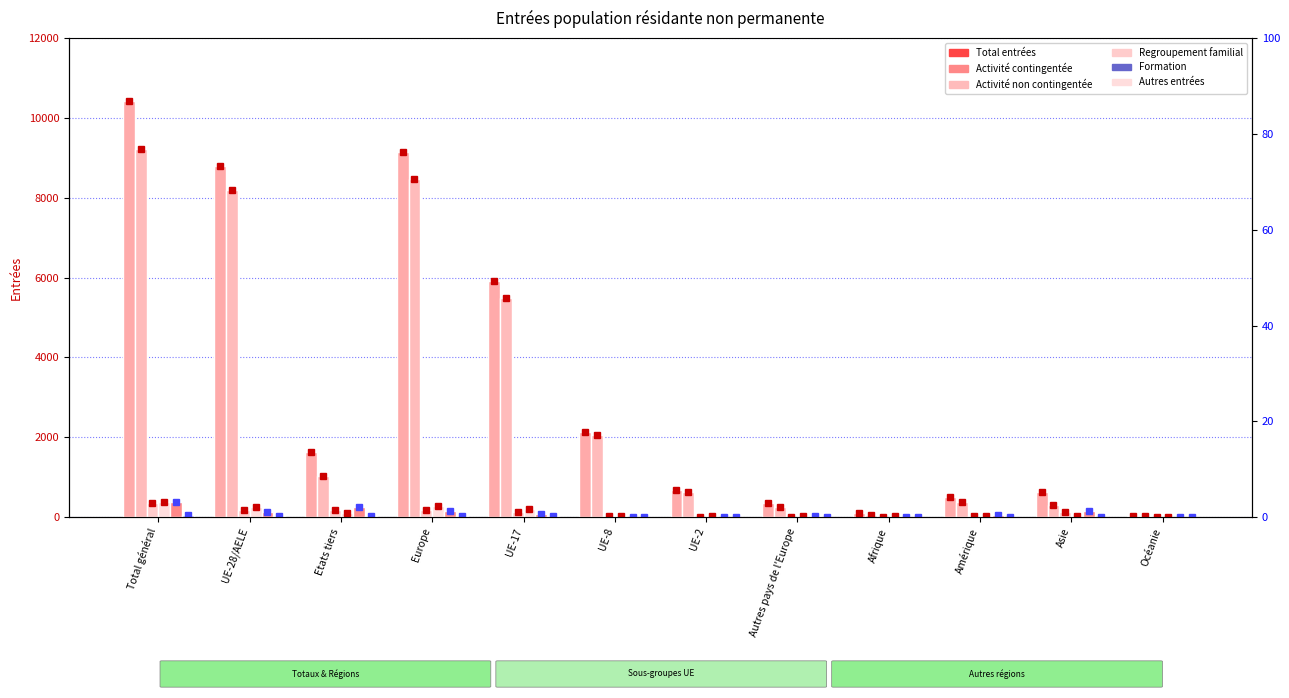

What is the smallest value displayed?

1